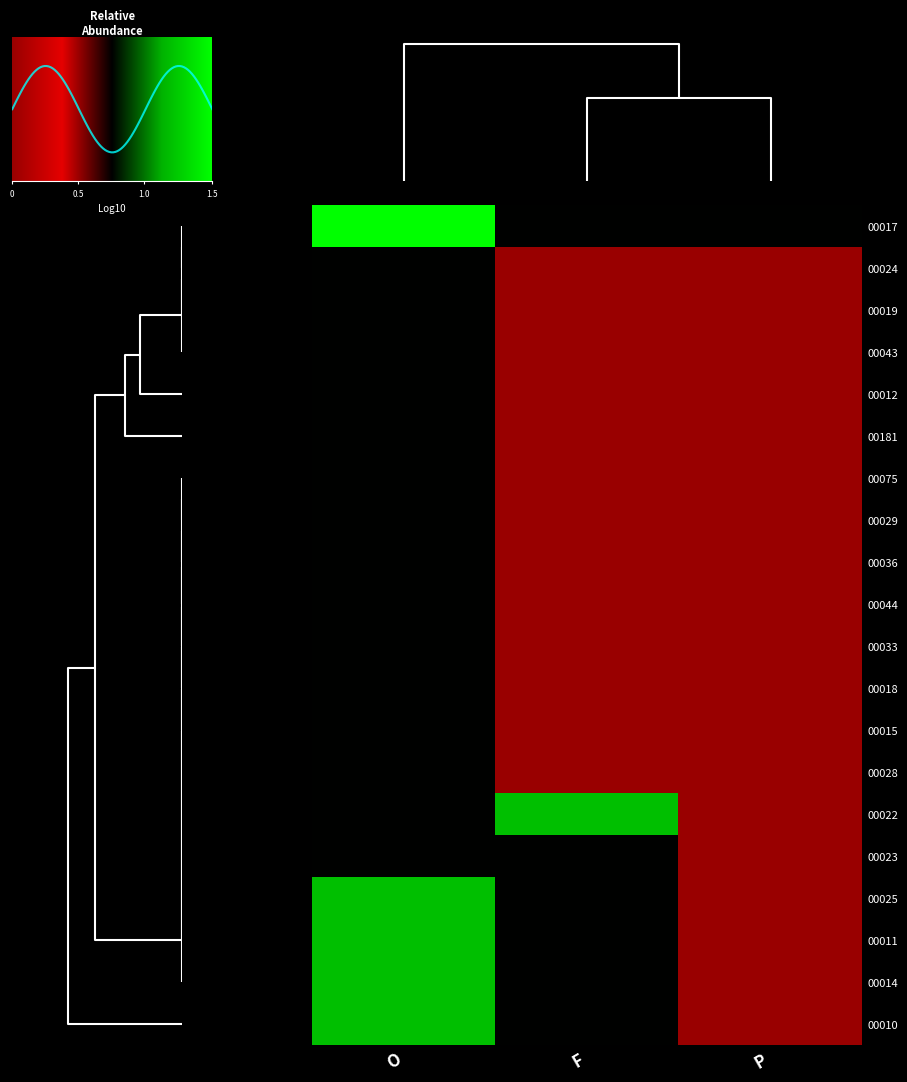

The 00024 series shows 0.7 at O. True or false?

True